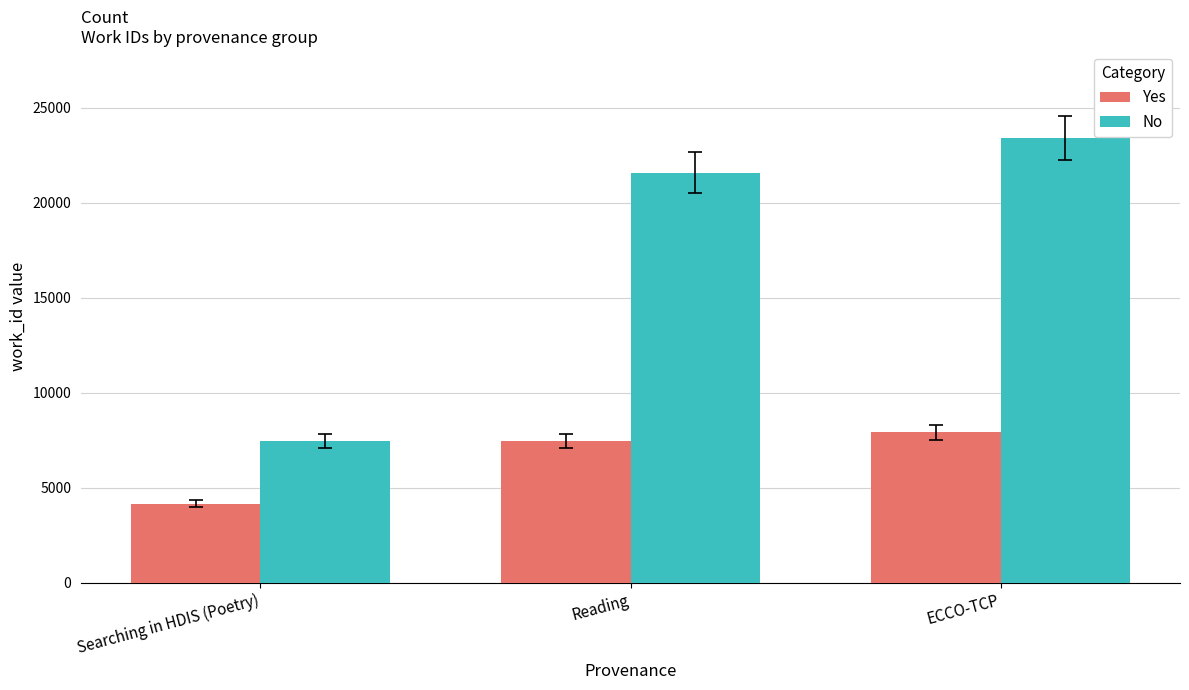

Which series has the largest range (max minus min)?

No